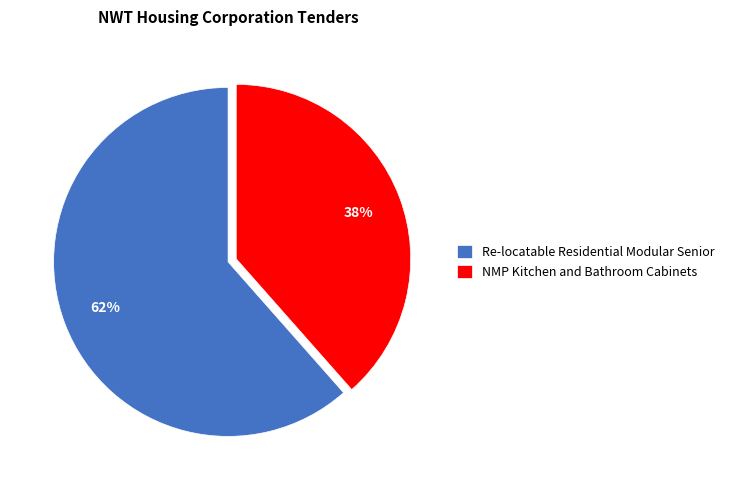

True or false: Re-locatable Residential Modular Senior accounts for 71% of the total.

False